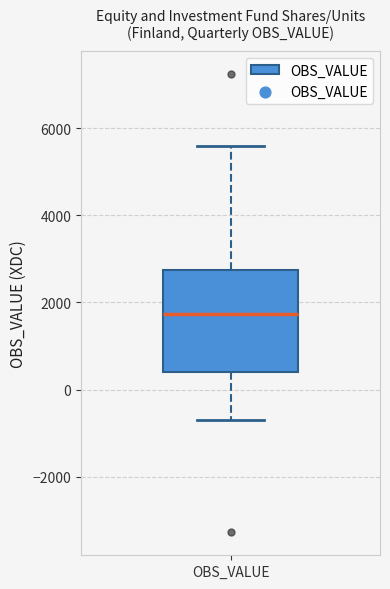

Transcribe this box plot: give where the median line is, the range the box spans, and where the two whiskers end, as read against the y-axis. The values are not printed on the chart, so give them approximately, as read against the axis.

median 1800, box 400 to 2800, whiskers -600 to 5600